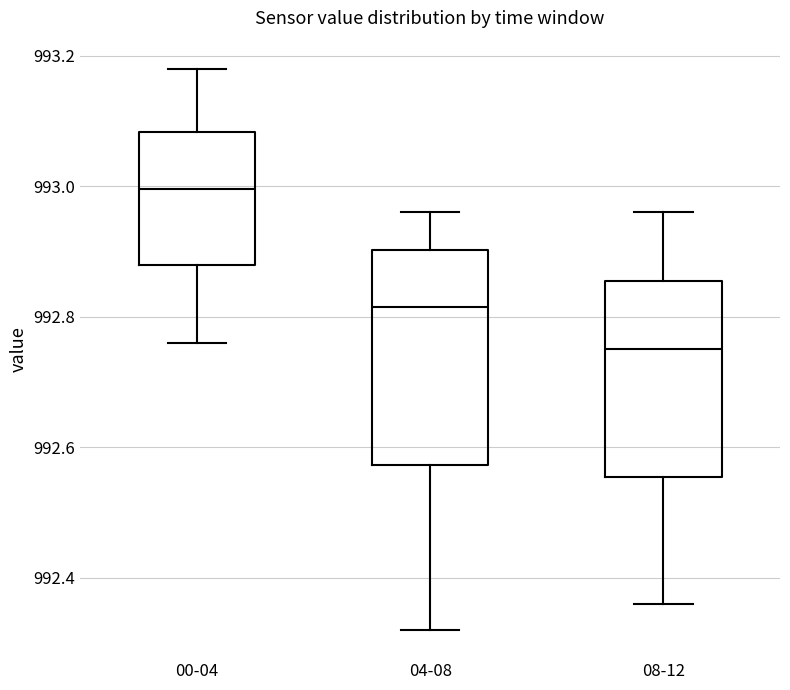

Reading left to right, read every box against the y-axis: the position of its median line, the range the box covers, and the ends of its whiskers. The values are not printed on the chart, so give them approximately, as read against the axis.

00-04: median 993.00, box 992.88 to 993.08, whiskers 992.76 to 993.18
04-08: median 992.82, box 992.58 to 992.90, whiskers 992.32 to 992.96
08-12: median 992.76, box 992.56 to 992.86, whiskers 992.36 to 992.96